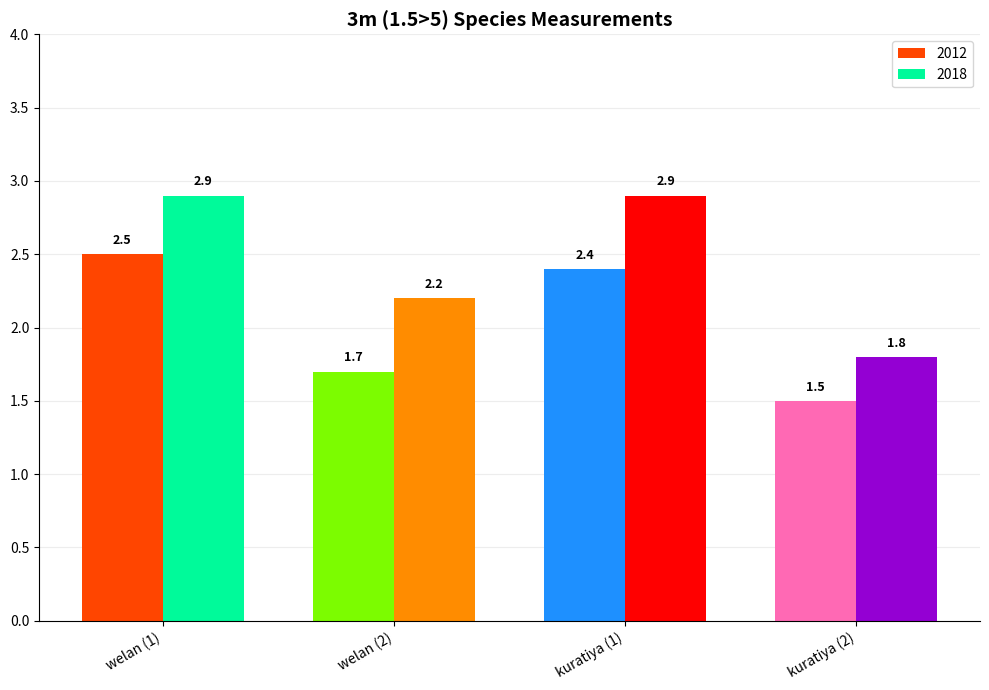

The value of 2018 at welan is 1.9. True or false?

False